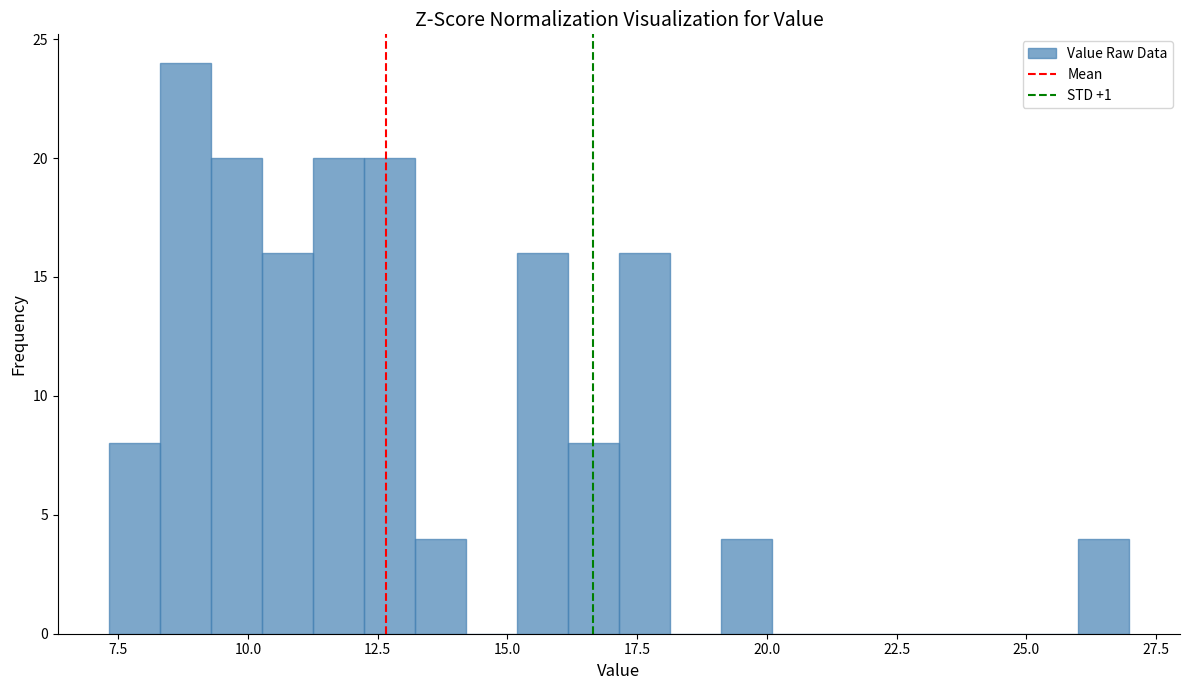

Read against the x-axis, roughly where is the centre of the tallest bar?

9.0